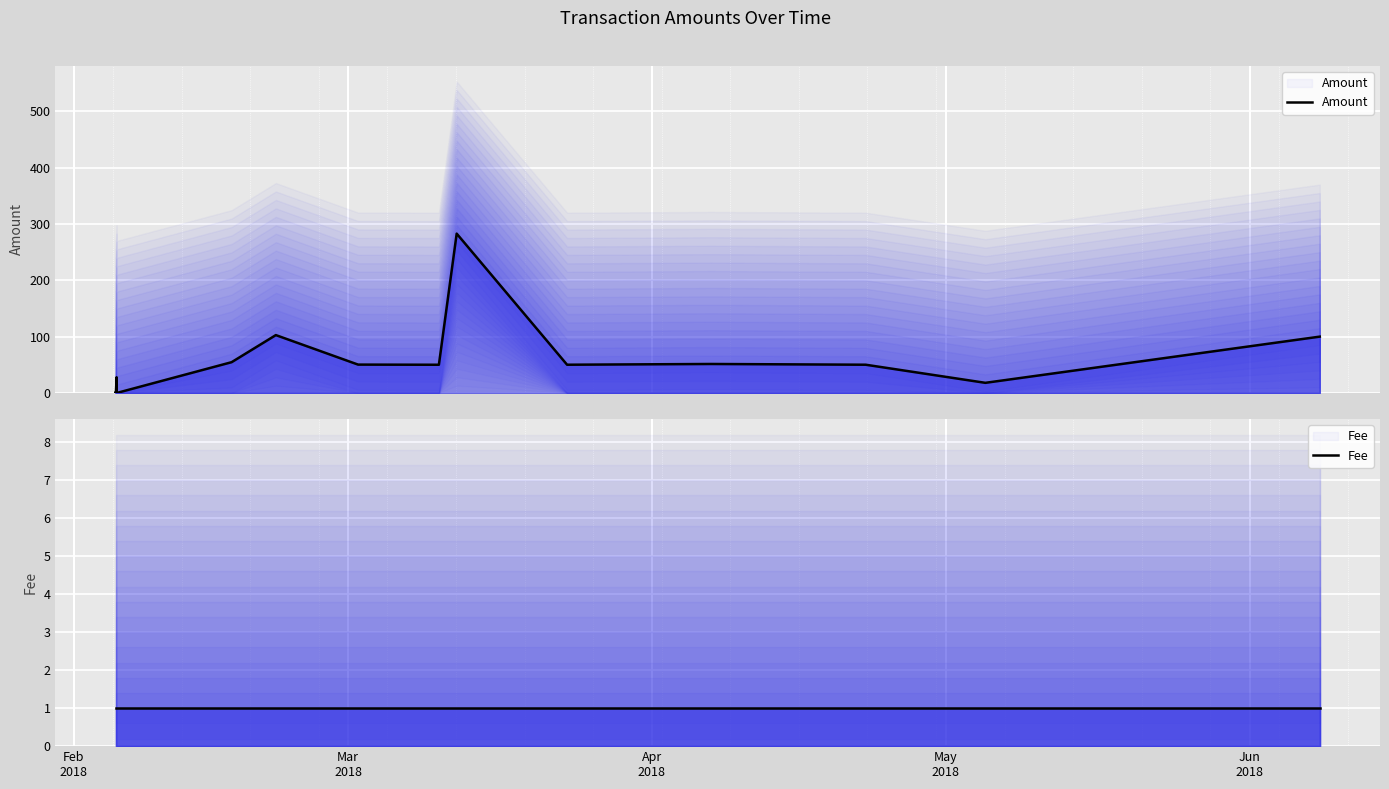

Between Feb
2018 and May
2018, which series saw the biggest shift?

Amount